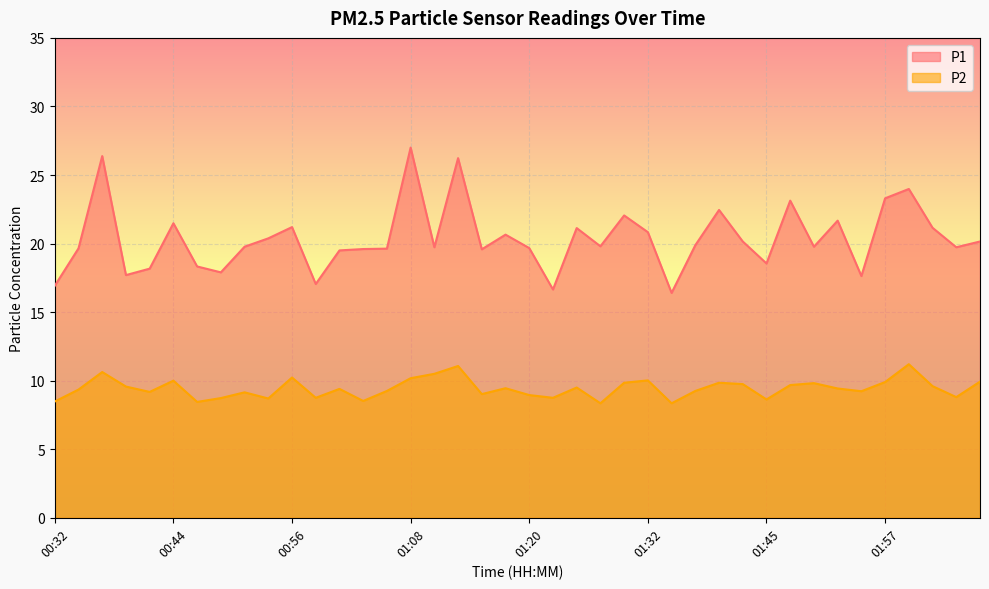

How many categories are shown in the chart?

40